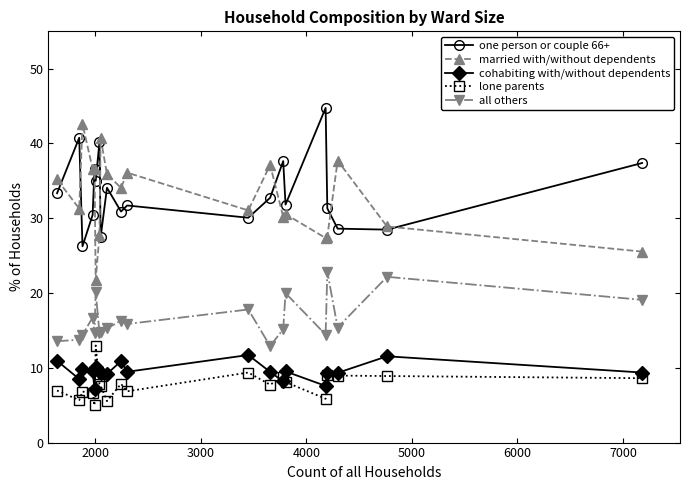

True or false: married with/without dependents and cohabiting with/without dependents cross at least once.

False